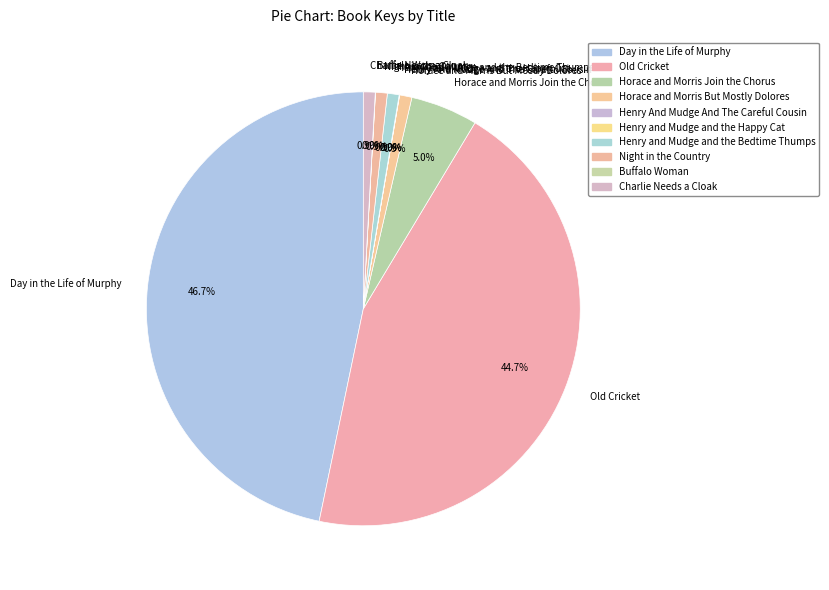

Does Old Cricket represent more than half of the total?

No